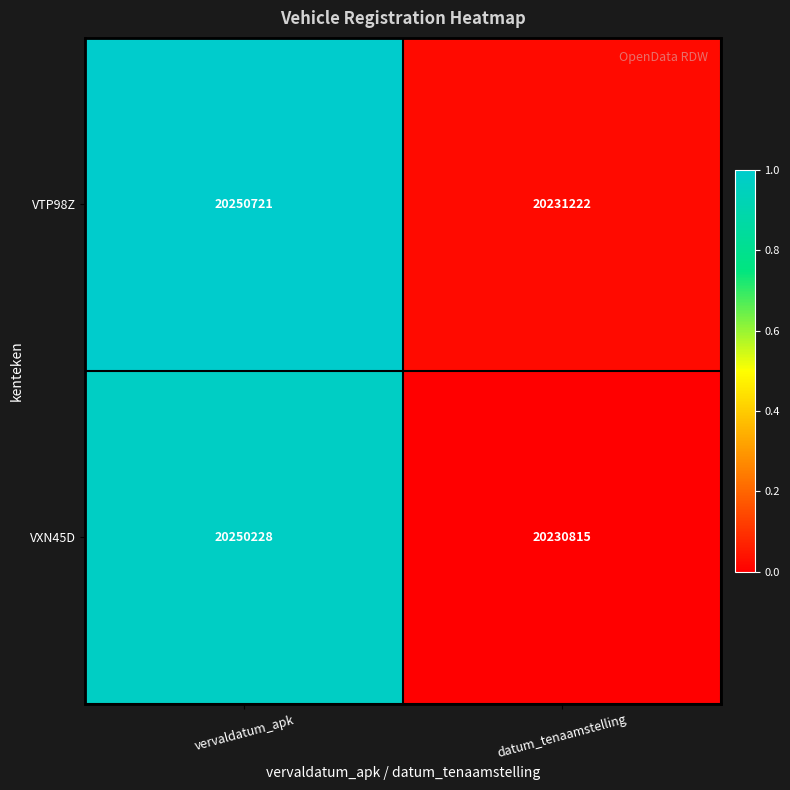

Which series changed the most between vervaldatum_apk and datum_tenaamstelling?

VTP98Z